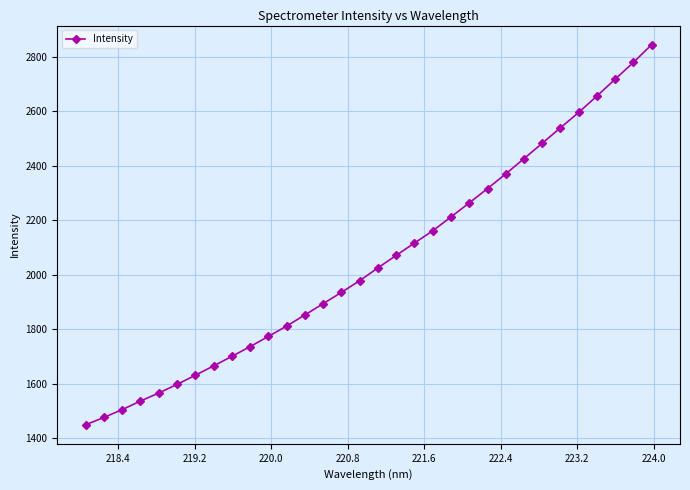

What is the maximum value shown in the chart?

2844.4